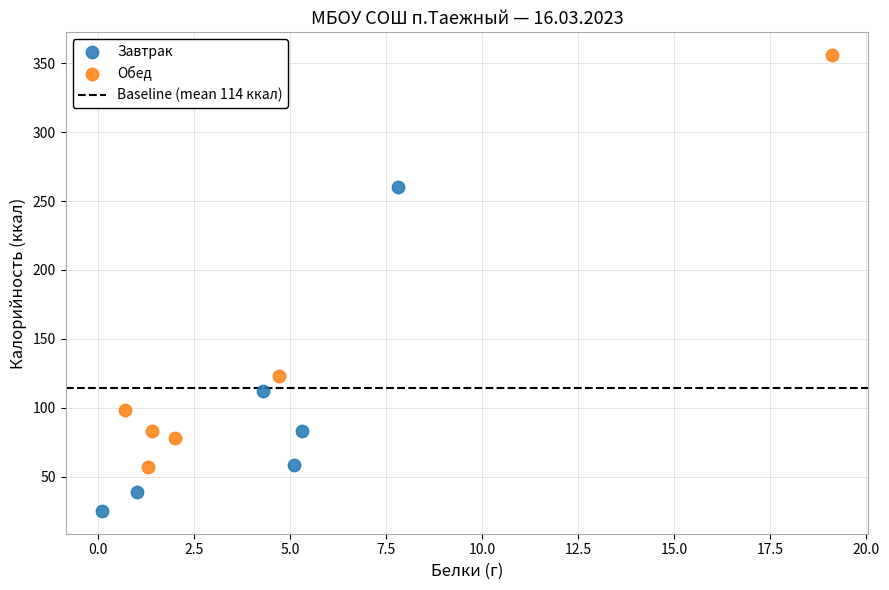

Which series contains the lowest Y value?

Завтрак